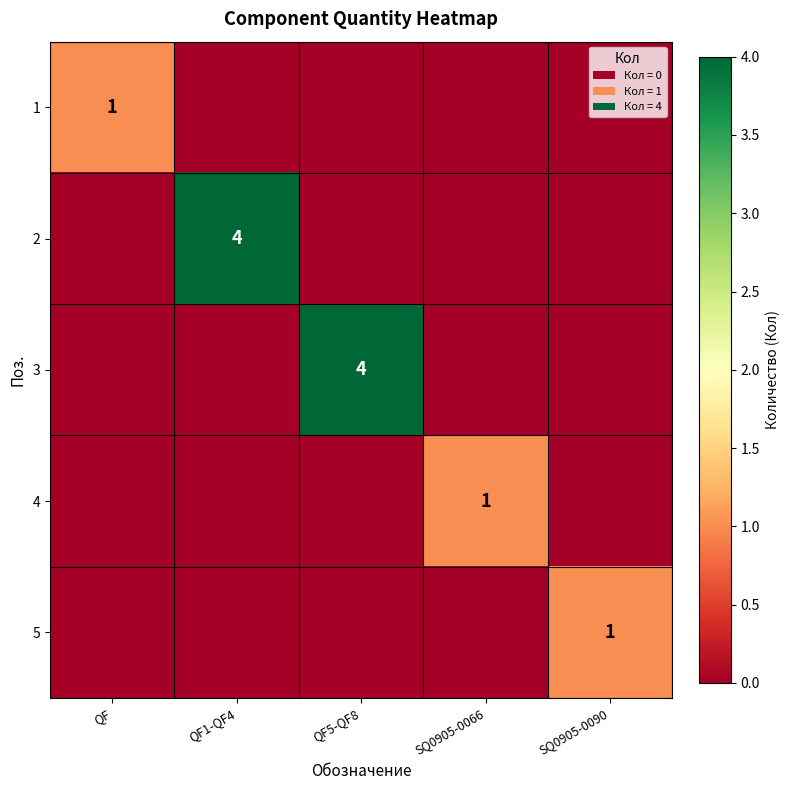

Read the 1 value at QF.

1